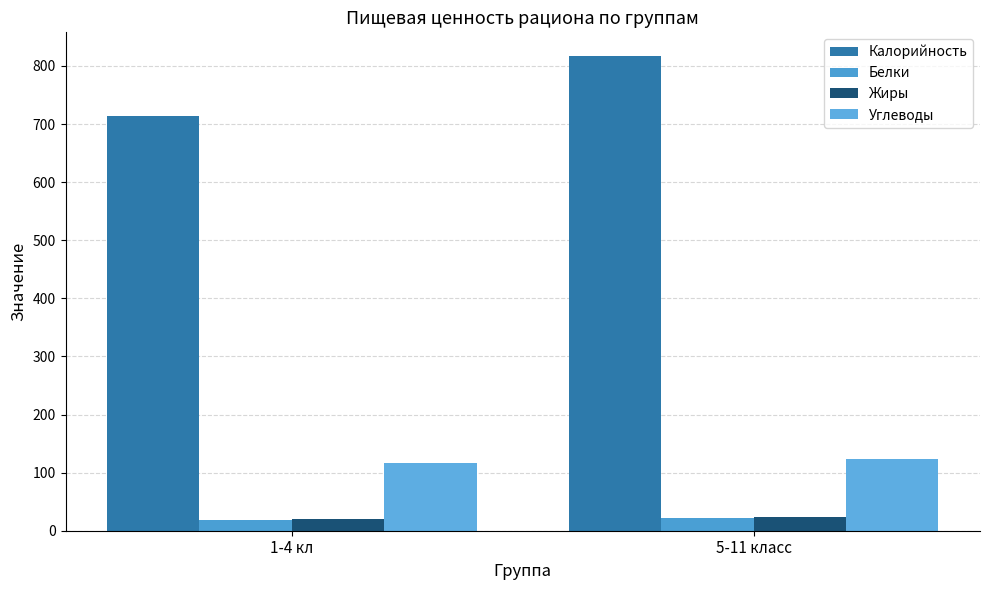

Between 1-4 кл and 5-11 класс, which series saw the biggest shift?

Калорийность